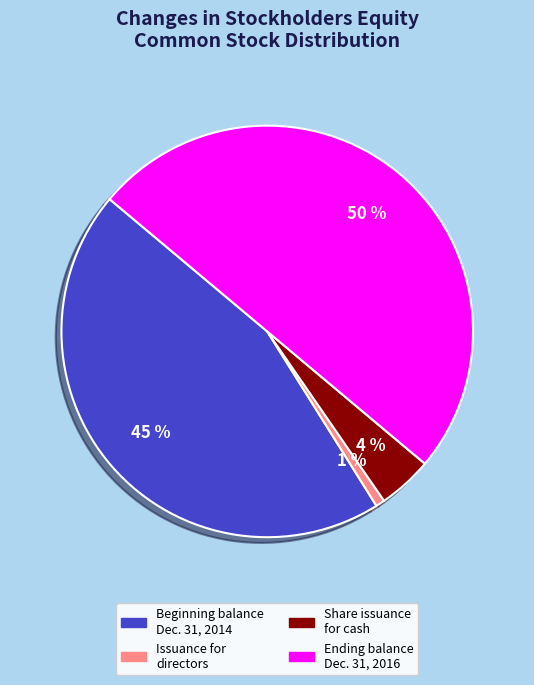

What is the smallest slice in the pie chart?

Issuance for directors